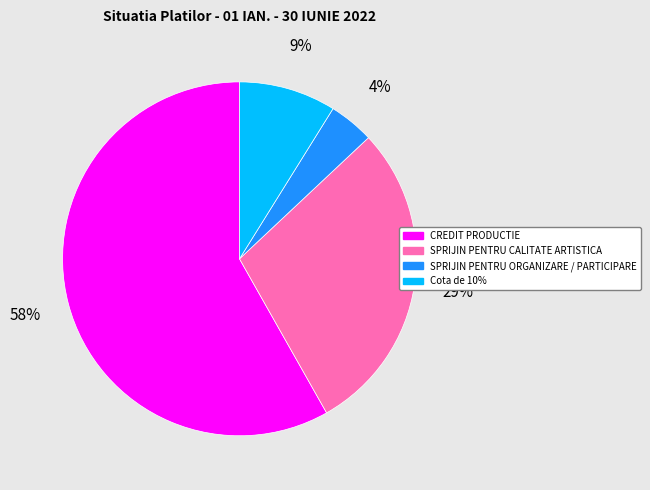

Rank the categories by value from highest to lowest.

CREDIT PRODUCTIE, SPRIJIN PENTRU CALITATE ARTISTICA, Cota de 10%, SPRIJIN PENTRU ORGANIZARE / PARTICIPARE